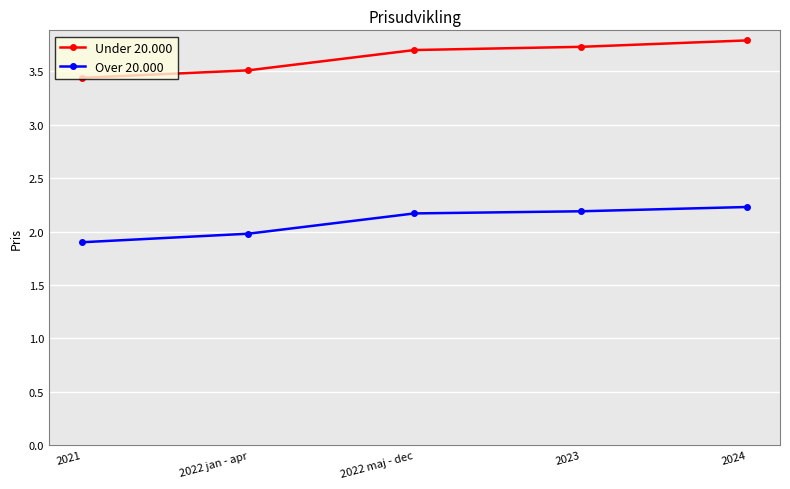

How many lines are shown in the chart?

2